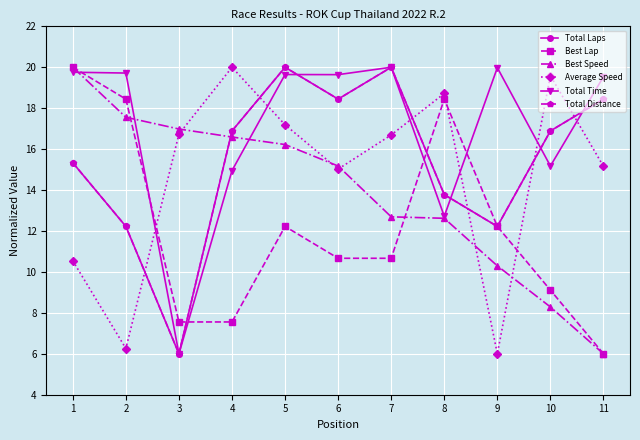

The Best Lap series shows 6.0 at 6. True or false?

False